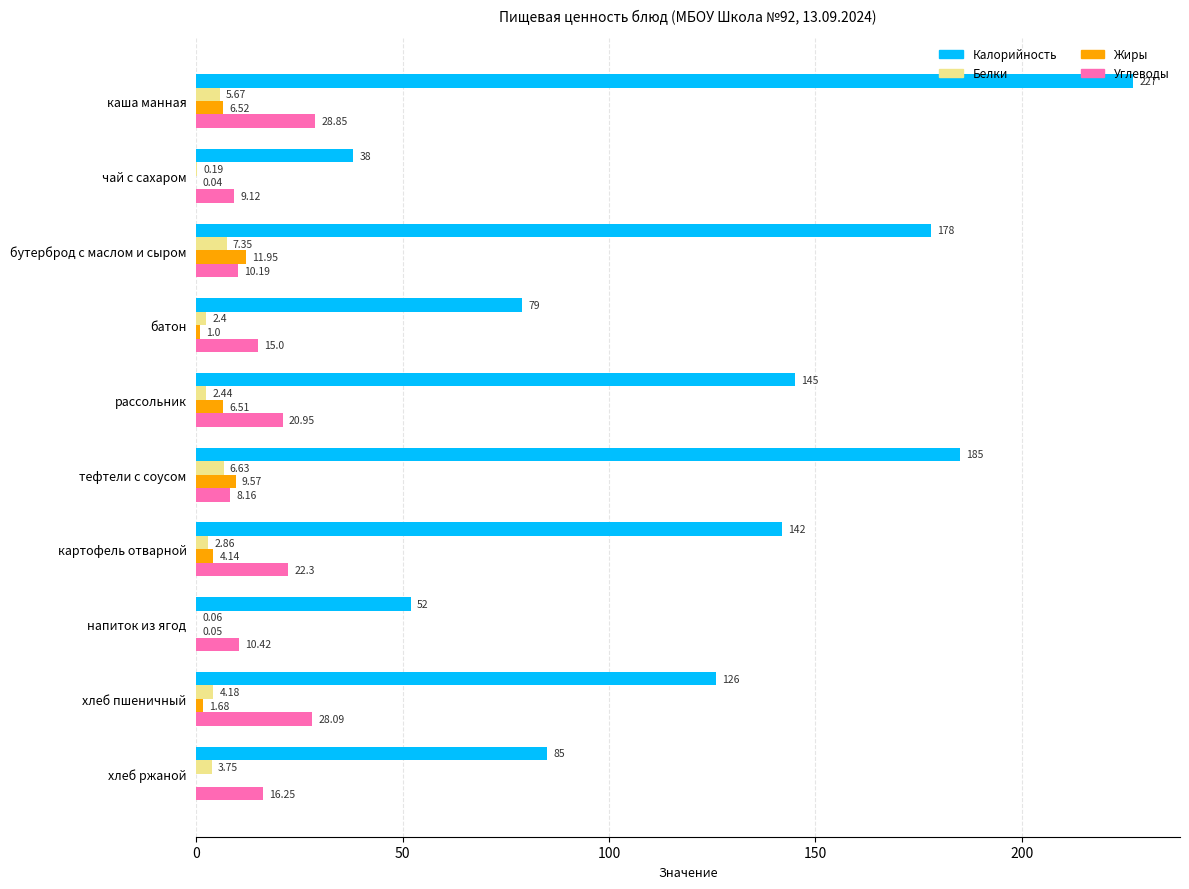

At which label is Жиры closest to 5?

картофель отварной